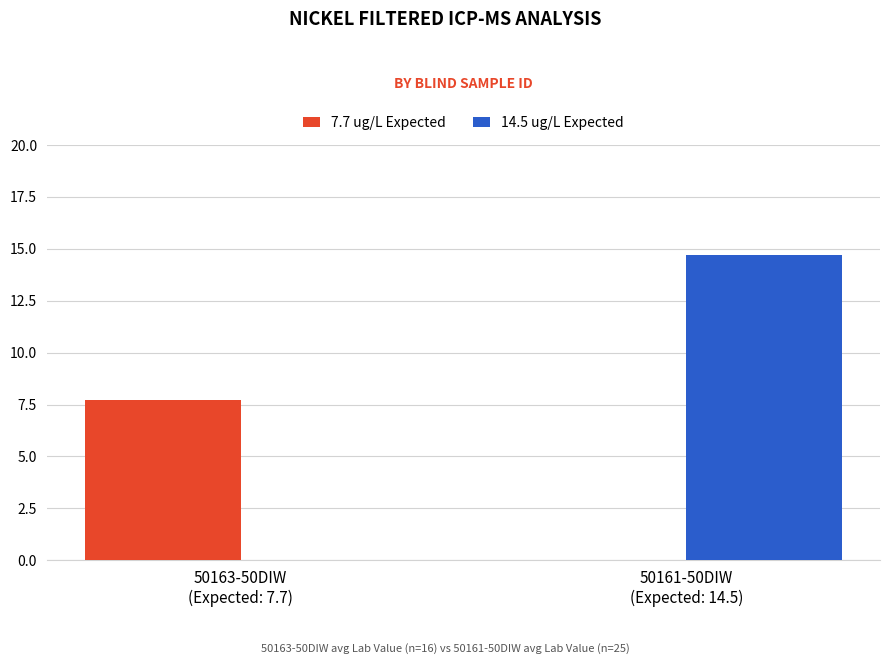

What are all the series names shown in the legend?

7.7 ug/L Expected, 14.5 ug/L Expected